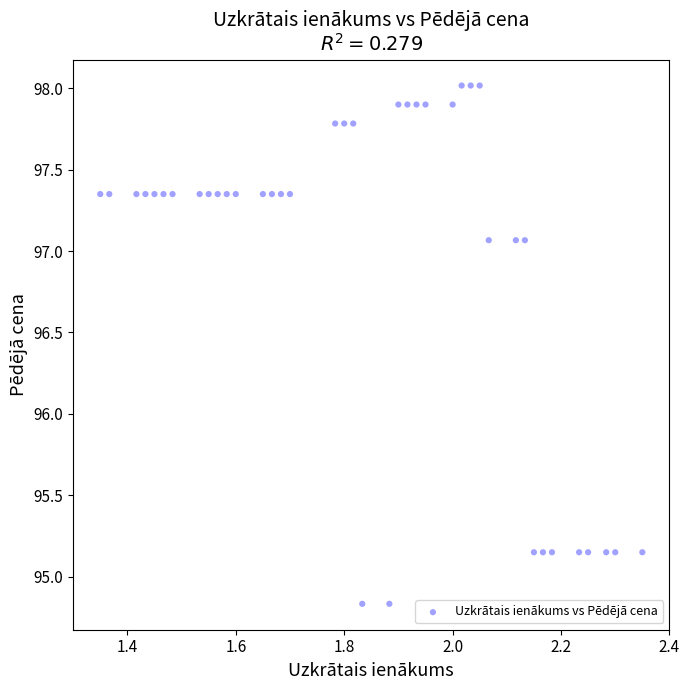

What is the range of X values (max minus min)?

1.0